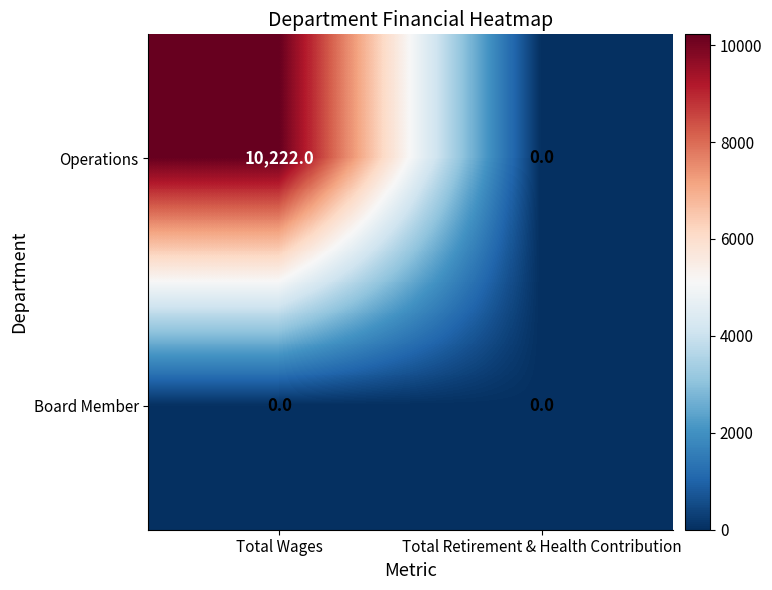

What is the sum of the Operations values at Total Wages and Total Retirement & Health Contribution?

10222